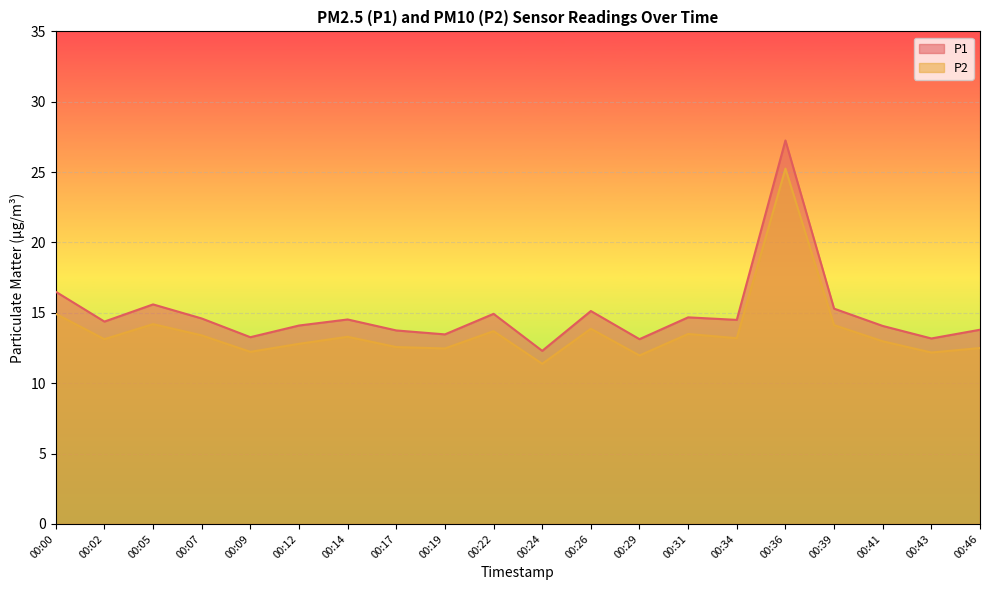

List the series in order of their overall mean, lowest first.

P2, P1